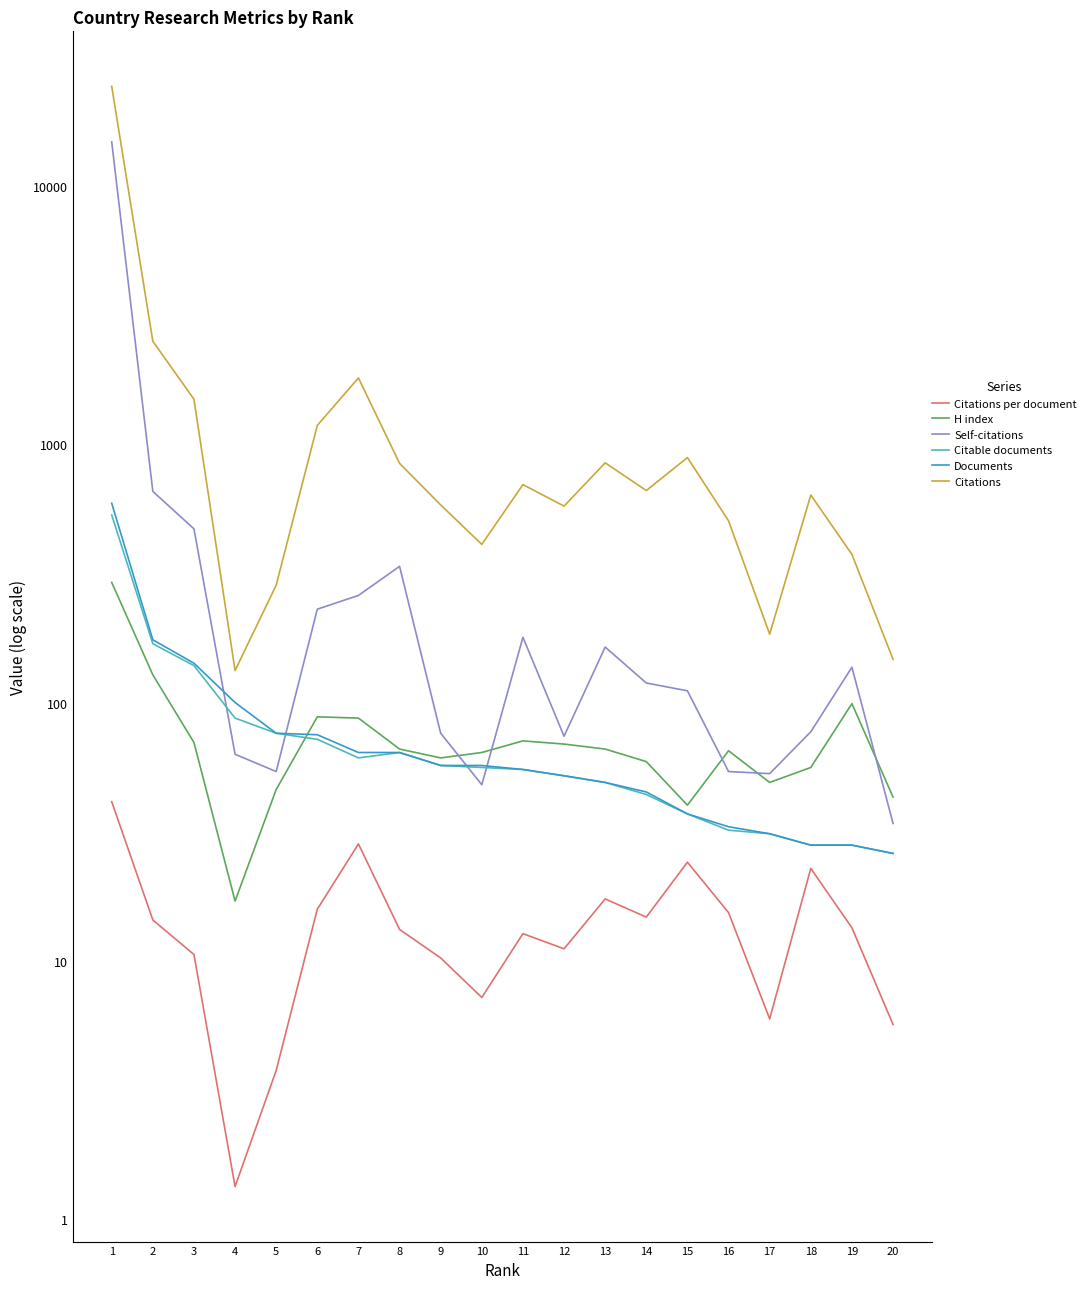

At 14, list the series in order from largest to smallest.

Citations, Self-citations, H index, Documents, Citable documents, Citations per document